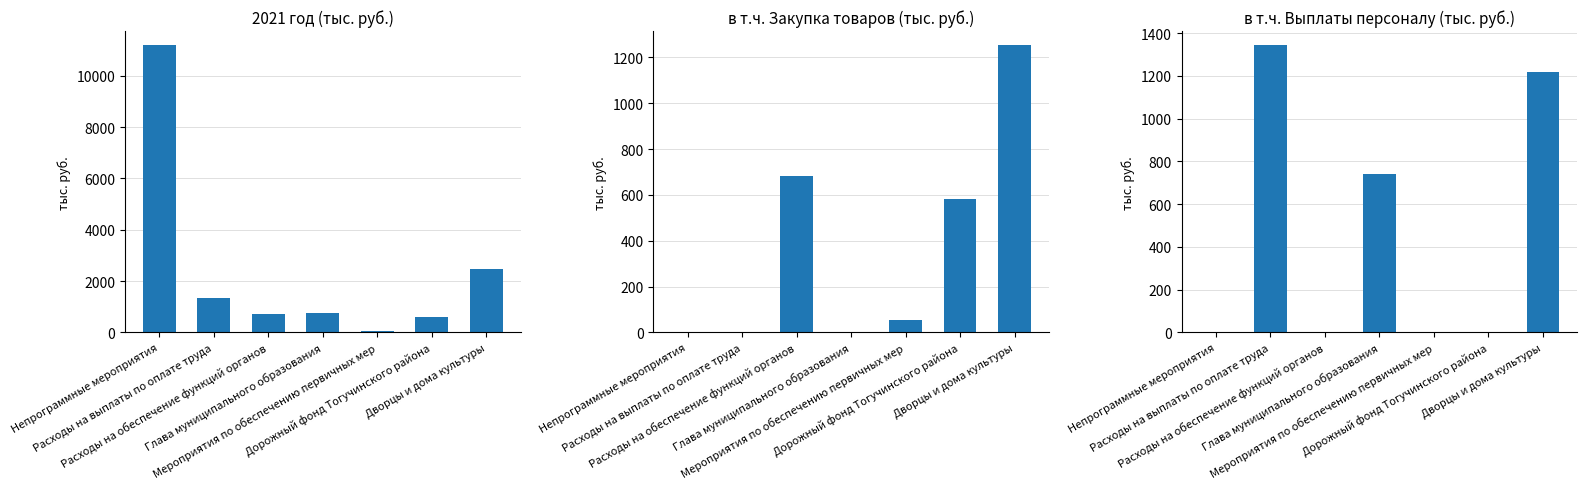

What is the label of the 1st bar from the right?

Дворцы и дома культуры